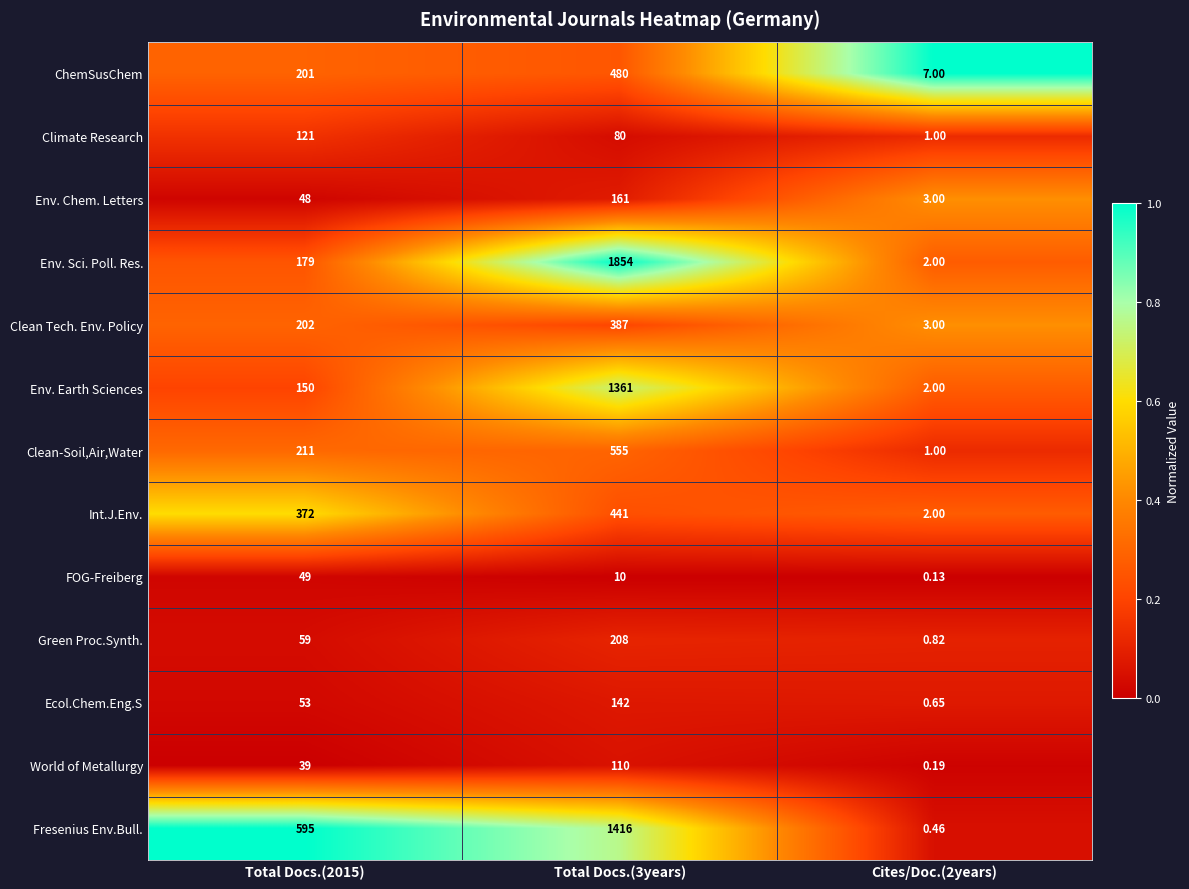

Which series has the widest spread of values?

Env. Sci. Poll. Res.